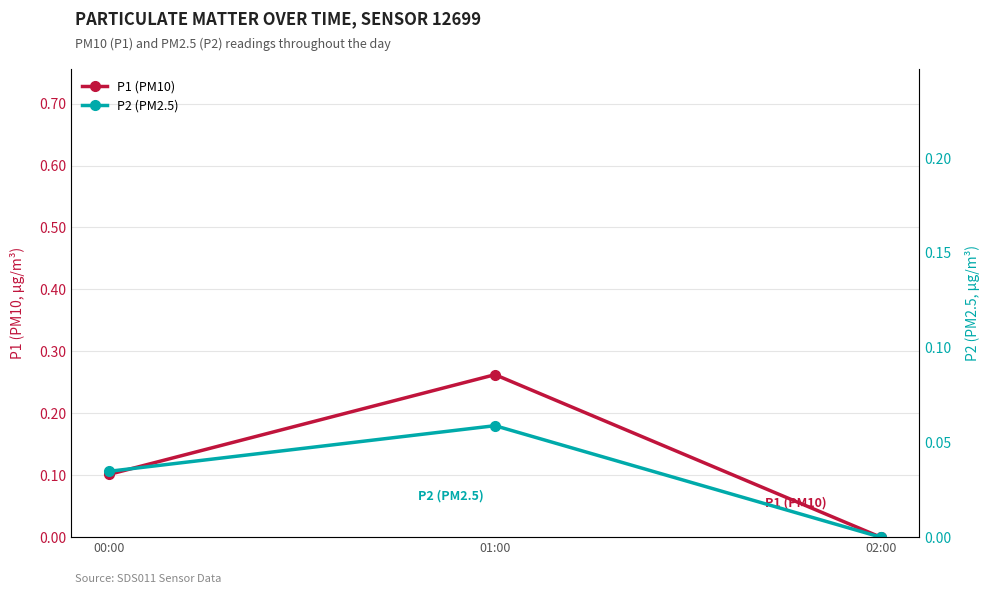

Between 00:00 and 01:00, which series saw the biggest shift?

P1 (PM10)